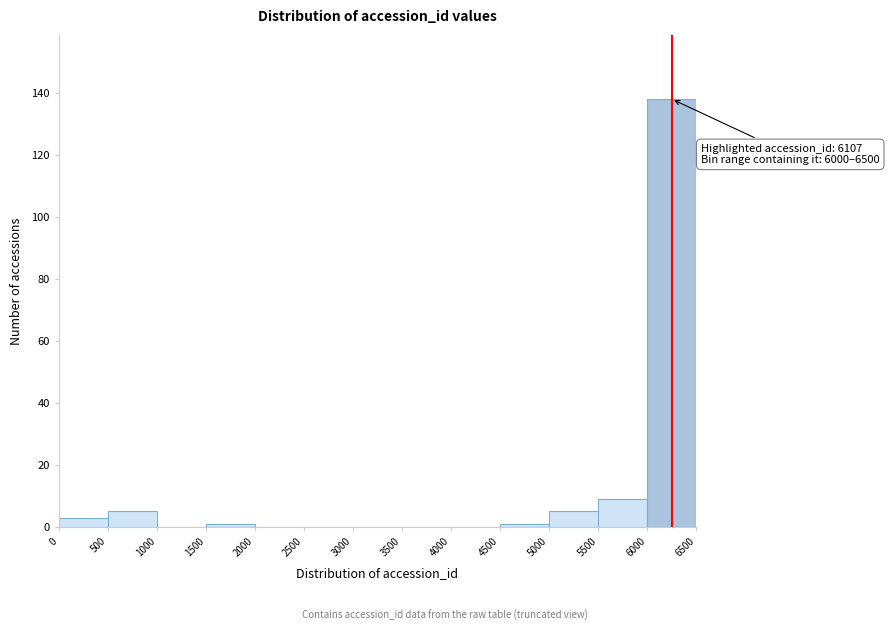

Which range on the x-axis has the tallest bar?

6000 to 6500